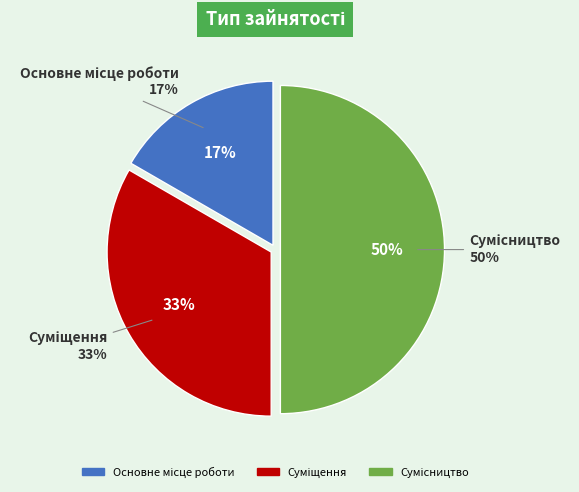

Rank the categories by value from highest to lowest.

Сумісництво, Суміщення, Основне місце роботи